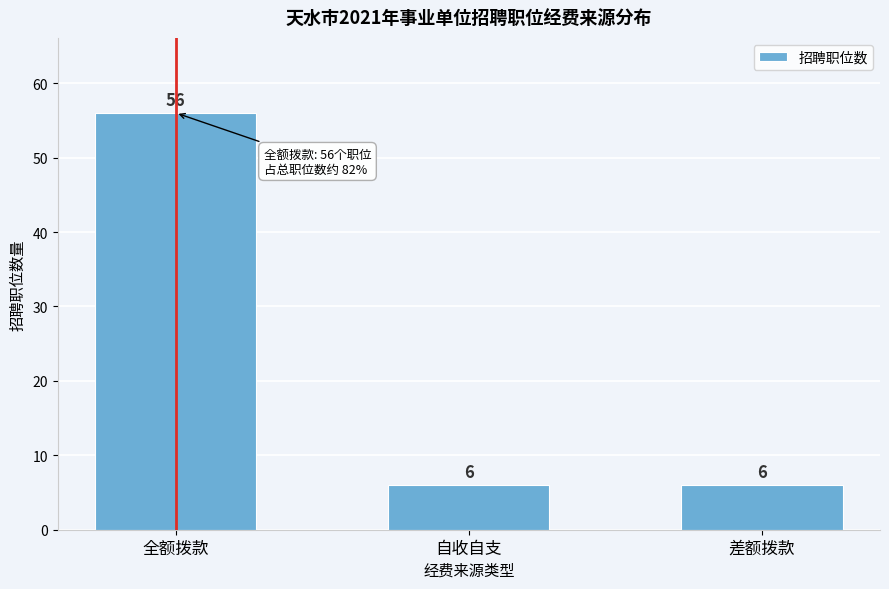

Reading left to right, list all the values displayed in this chart.

全额拨款=56	自收自支=6	差额拨款=6